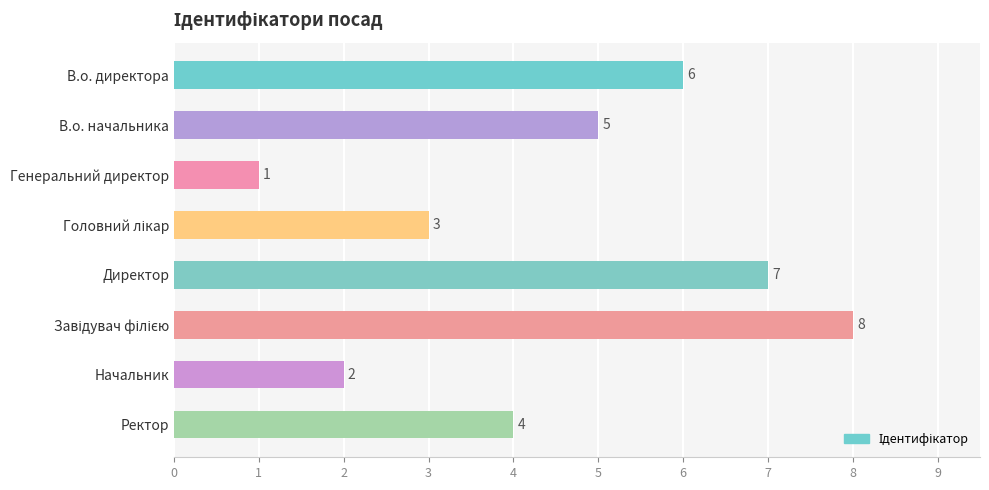

What is the label of the 4th bar from the bottom?

Директор